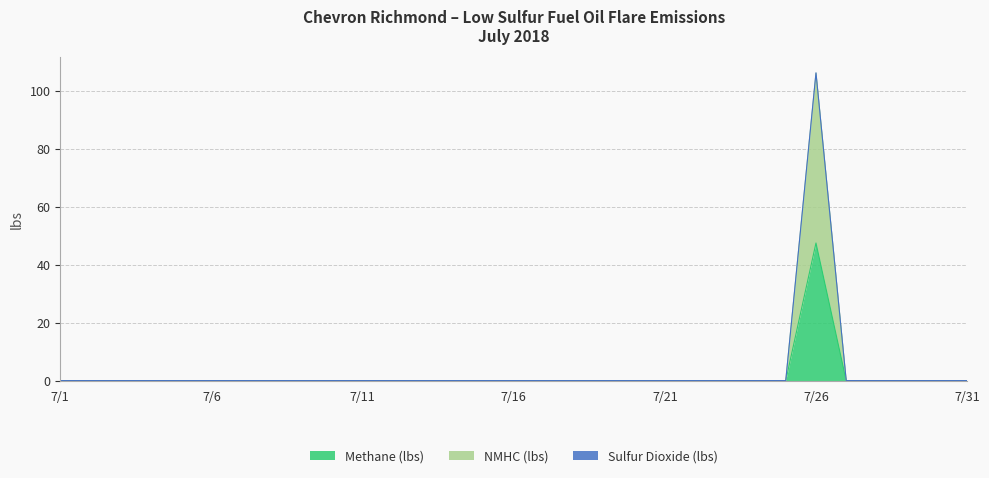

Where is the first local maximum for NMHC (lbs)?

7/26